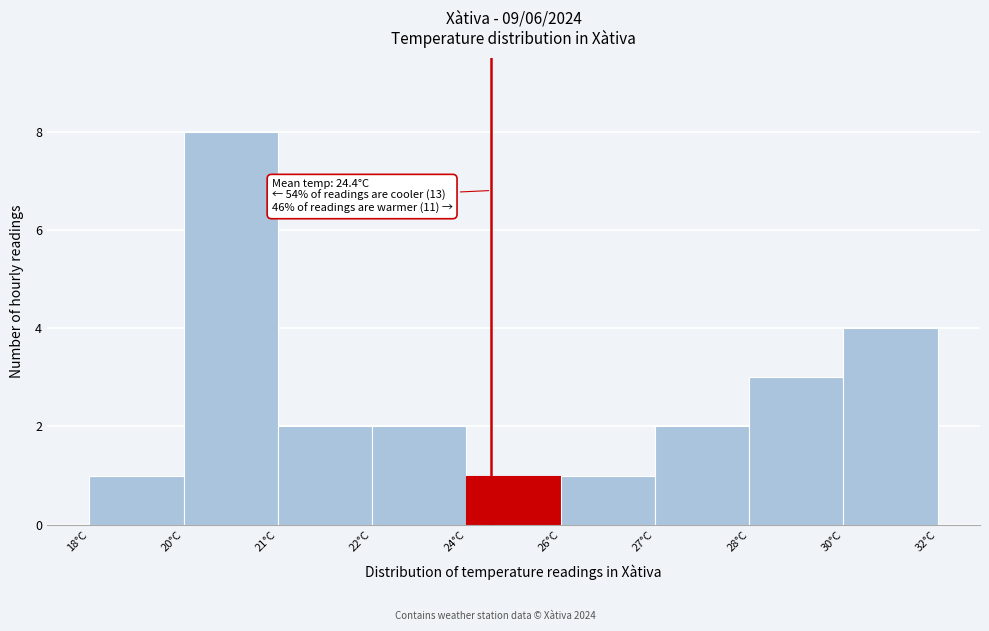

Reading left to right, transcribe all the data shown in this chart.

18°C=1	20°C=8	21°C=2	22°C=2	24°C=1	26°C=1	27°C=2	28°C=3	30°C=4